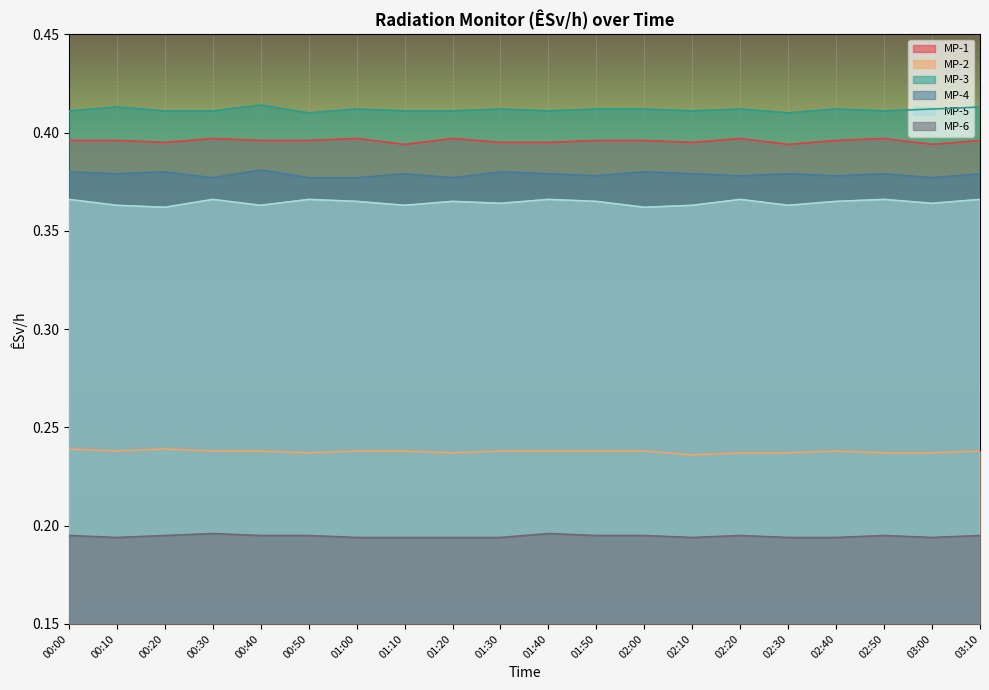

Which series has the largest total across all categories?

MP-3